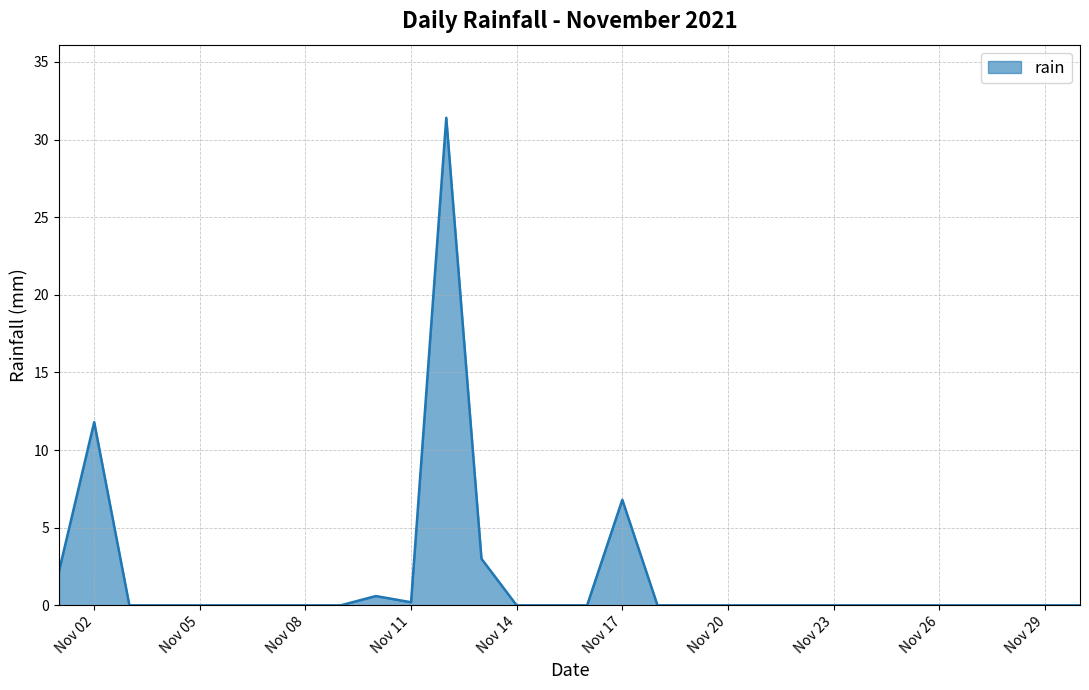

What is the maximum value shown in the chart?

31.4